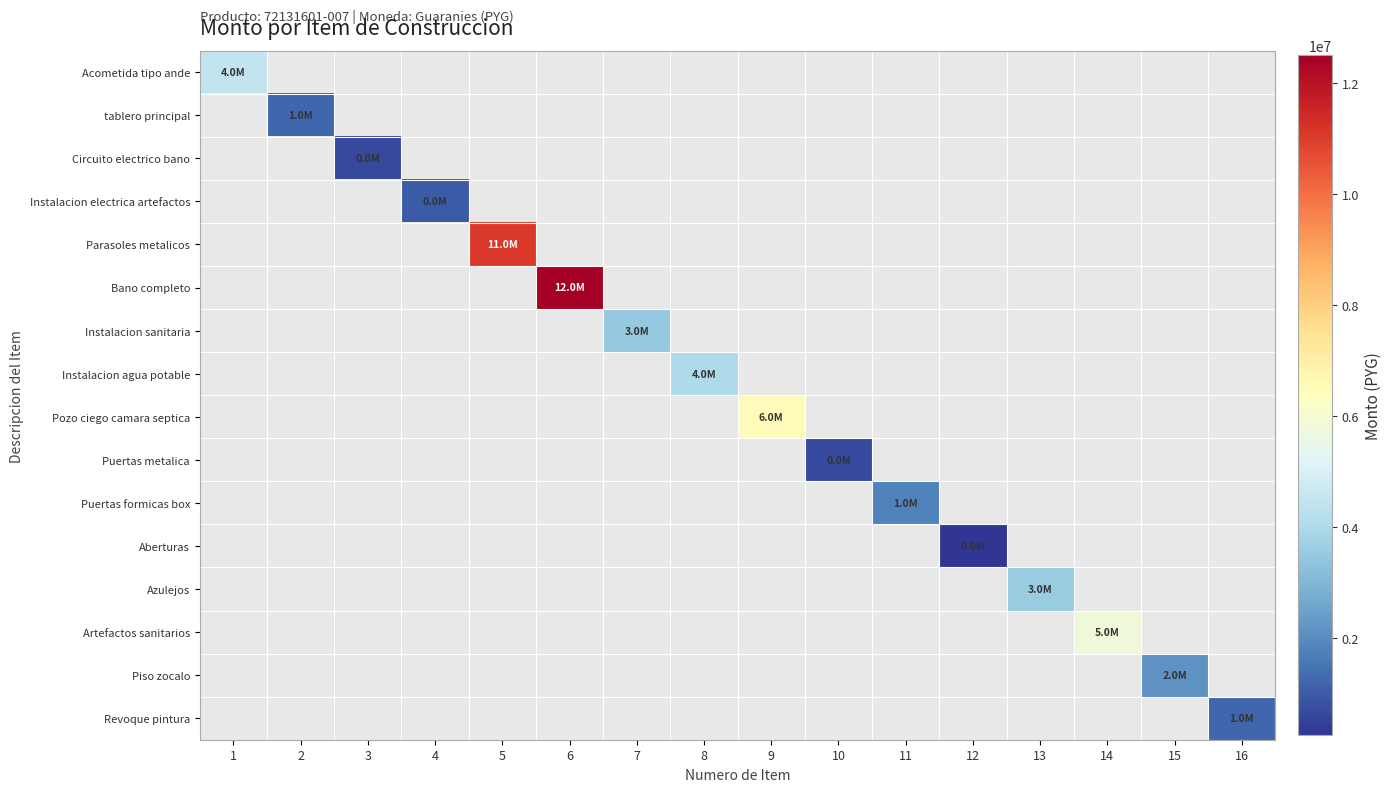

What is the maximum value for Acometida tipo ande?

4500000.0